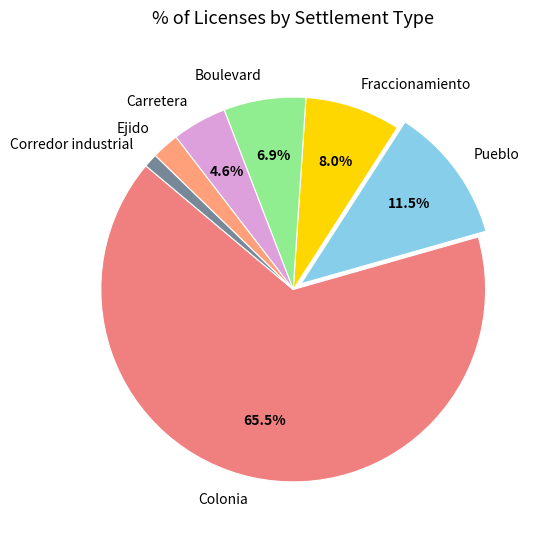

Does any single category account for the majority?

Yes